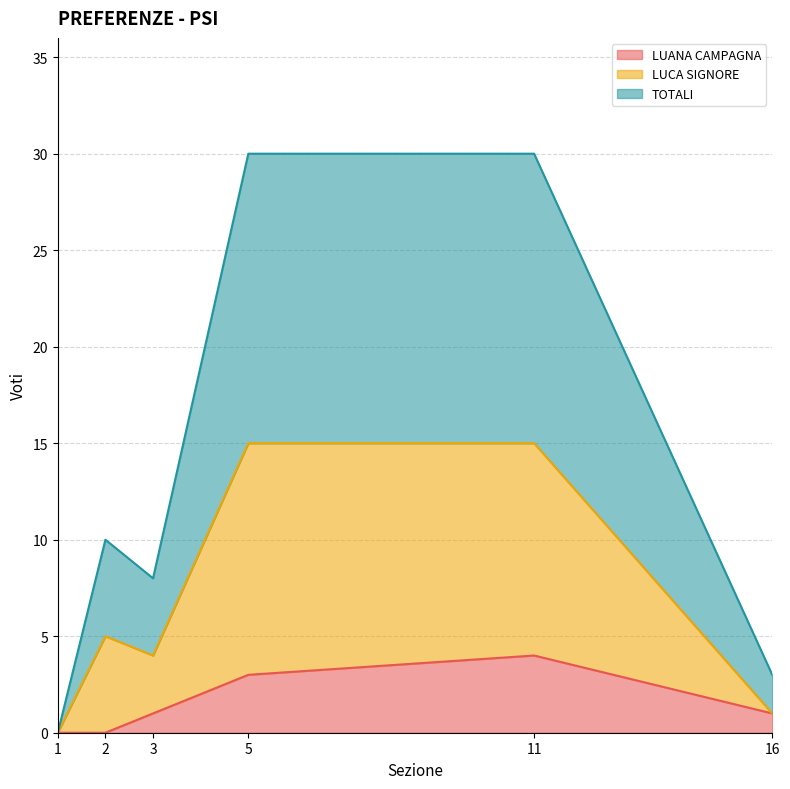

The LUANA CAMPAGNA series shows -3 at 2. True or false?

False